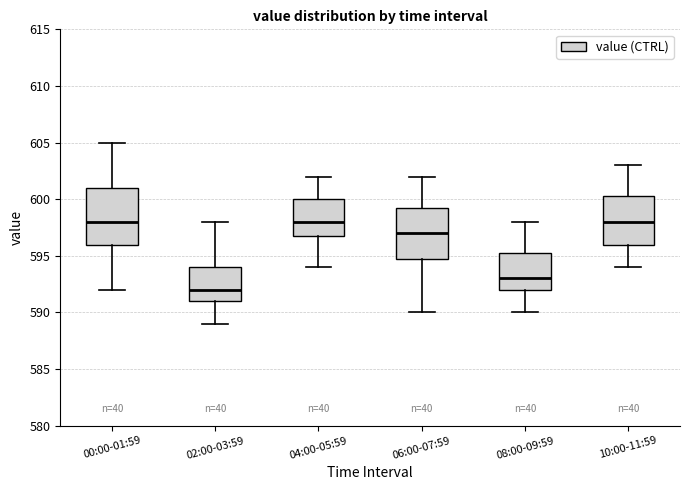

Which box is the tallest, from its lower edge to its upper edge?

00:00-01:59